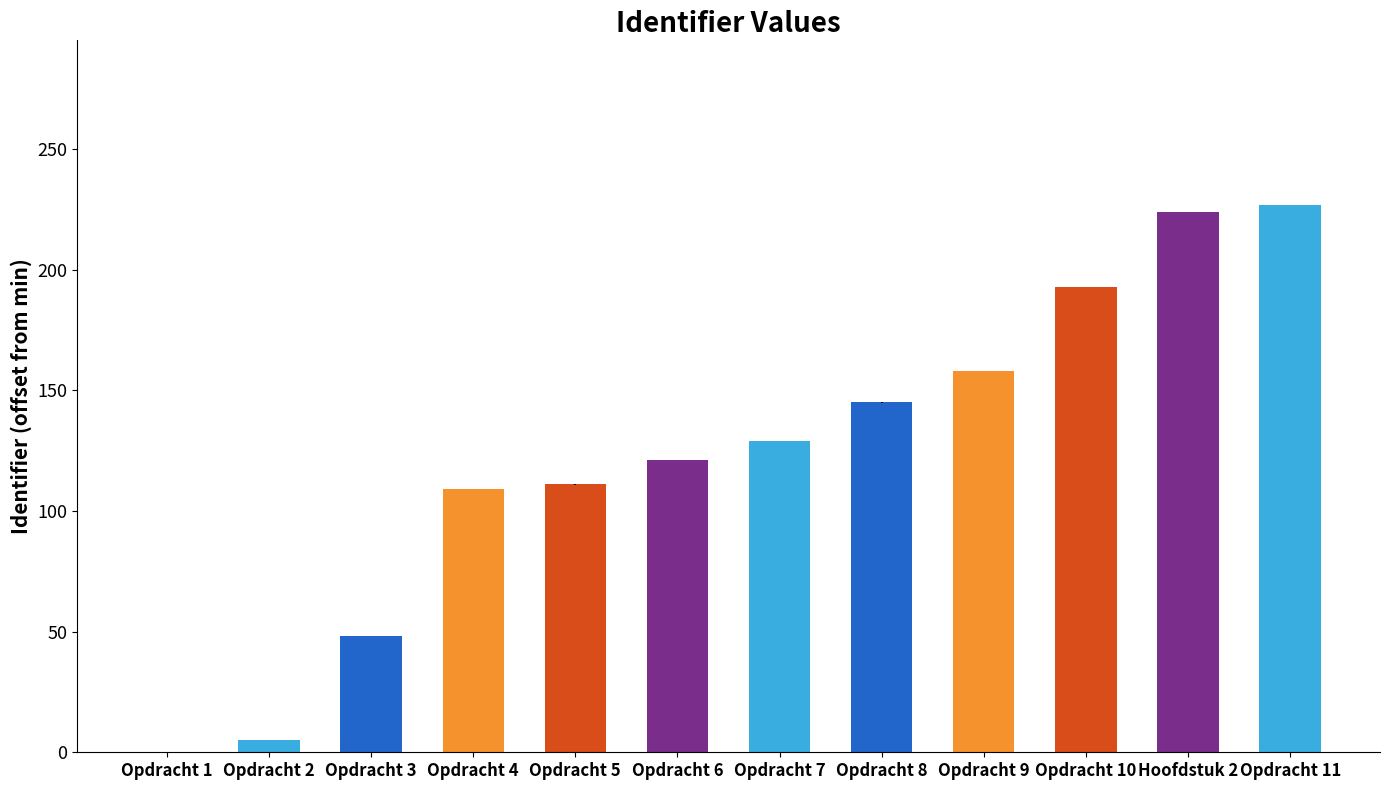

Reading left to right, transcribe all the data shown in this chart.

0	5	48	109	111	121	129	145	158	193	224	227